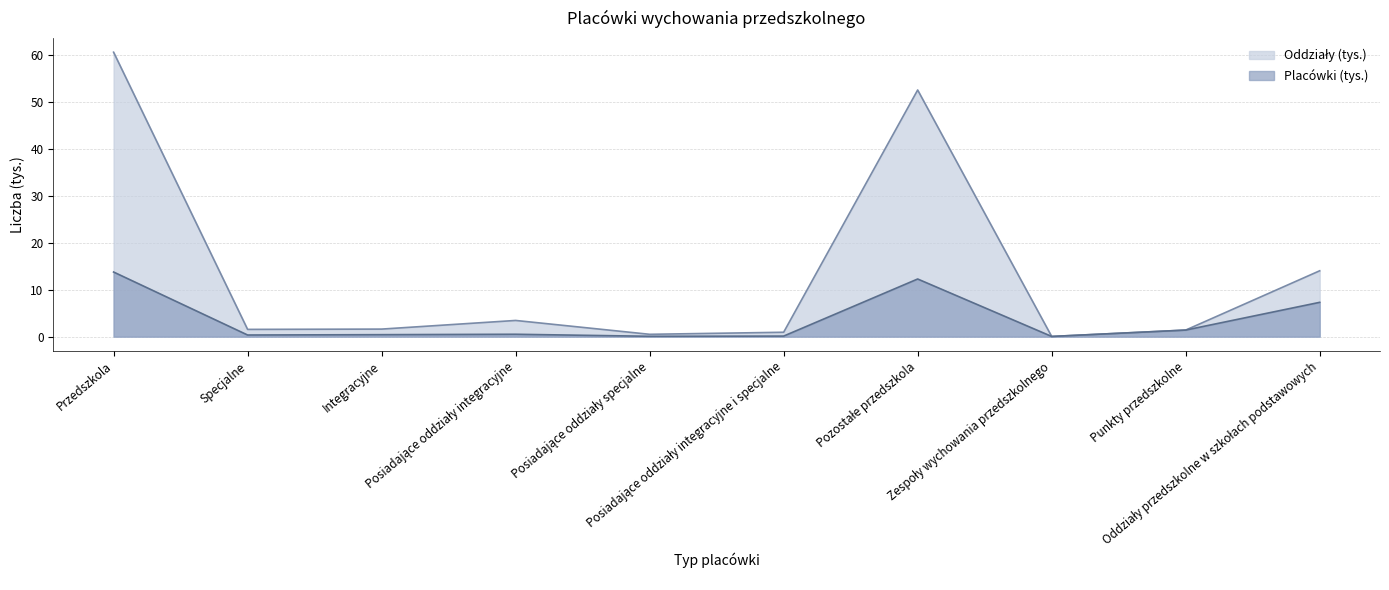

How many values in the Oddziały series are below 1?

3